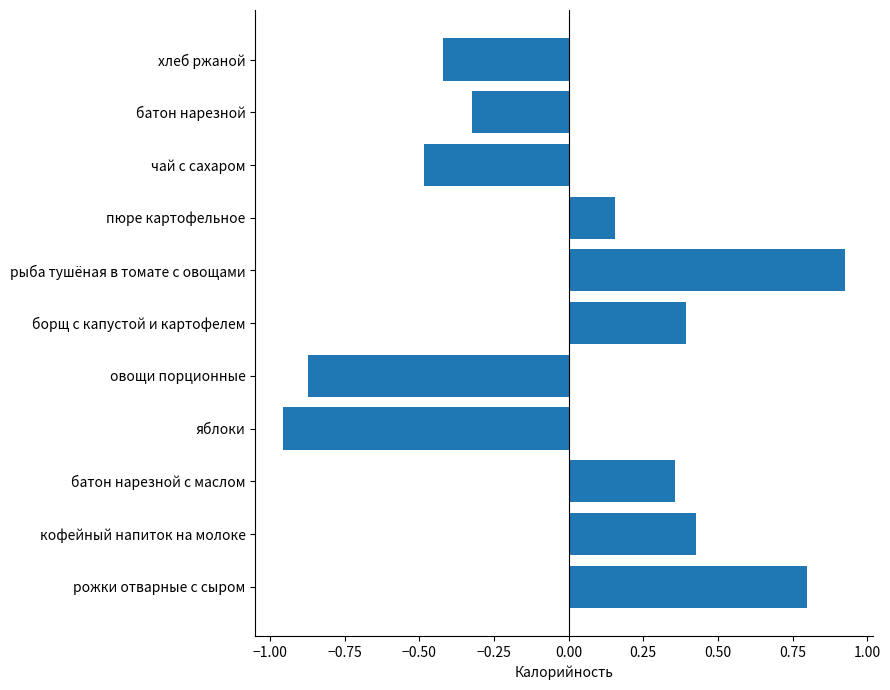

At which label is the value closest to 0?

пюре картофельное